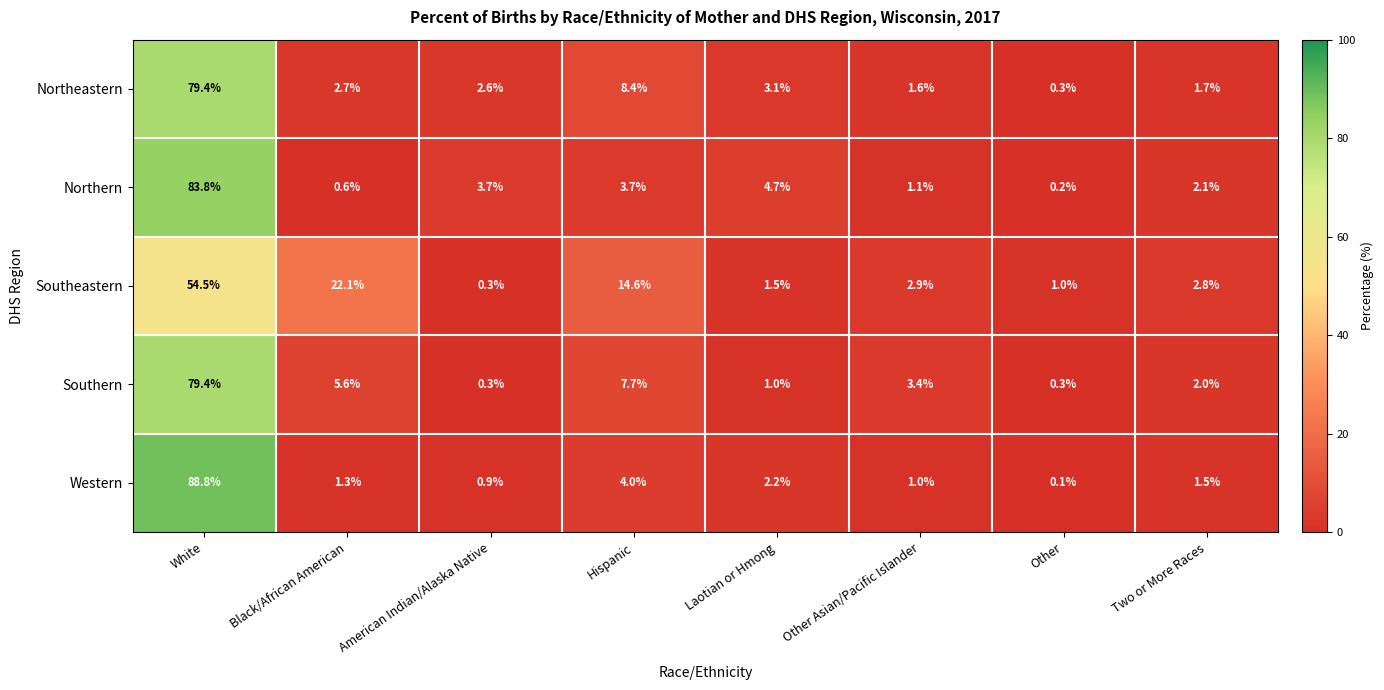

At which category is the sum across all series the highest?

White